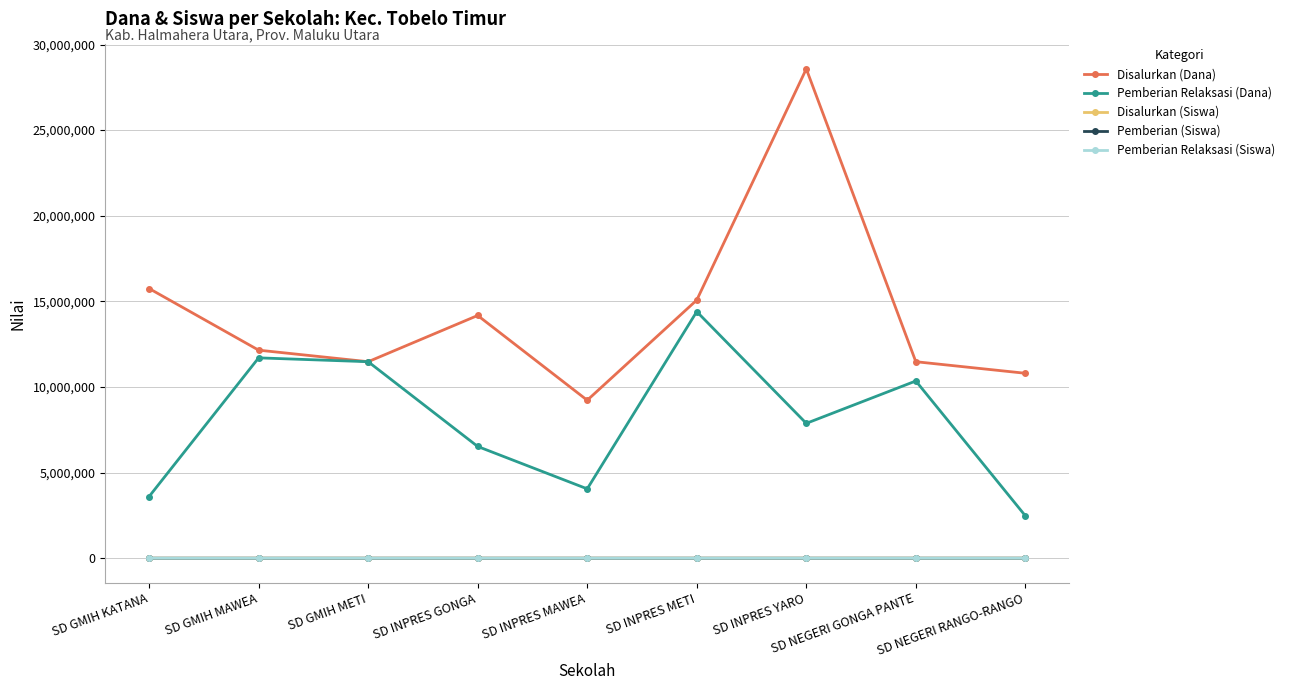

Is it true that Disalurkan (Dana) equals 9040063 at SD GMIH KATANA?

False